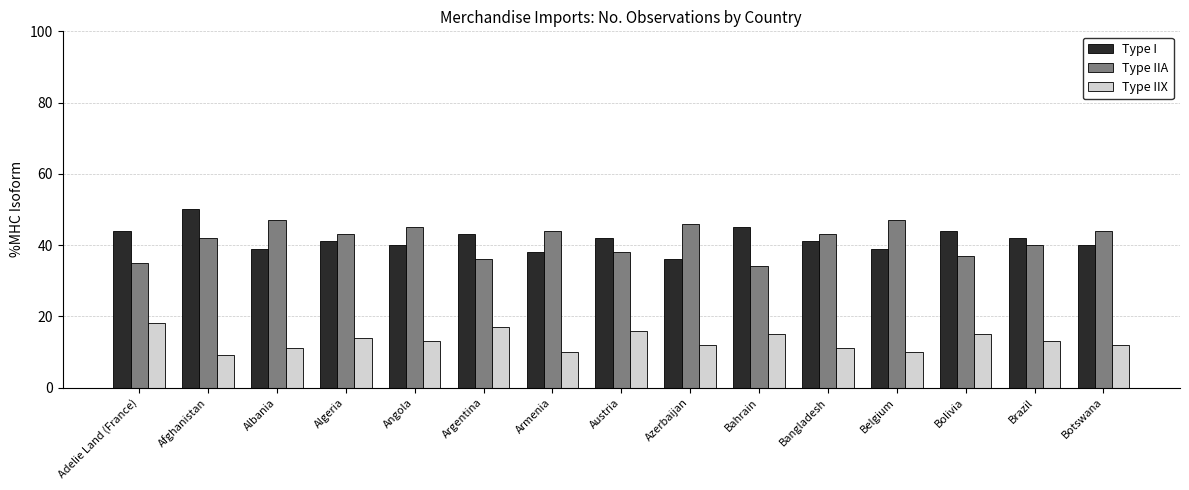

Where is Type I nearest to the value 43?

Argentina